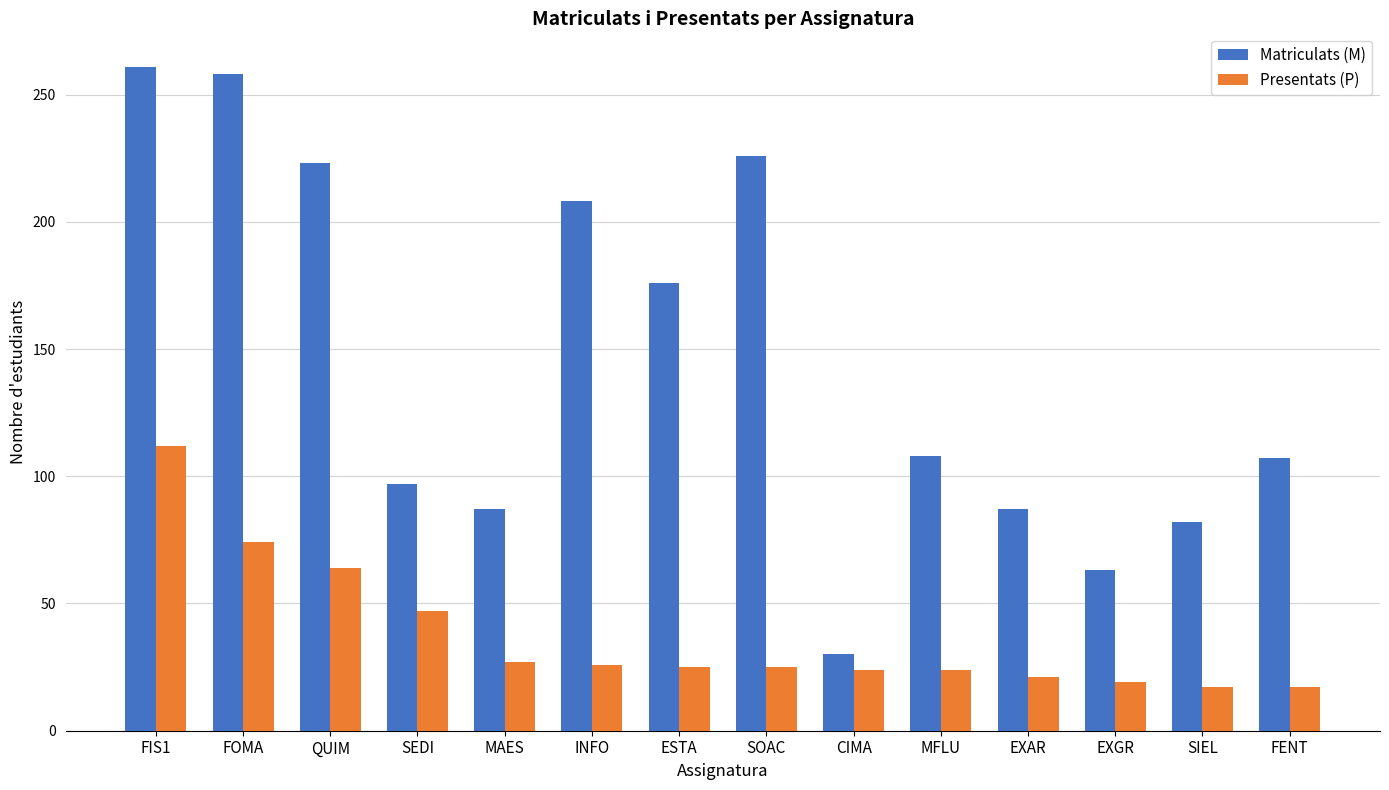

How many series are shown in this chart?

2